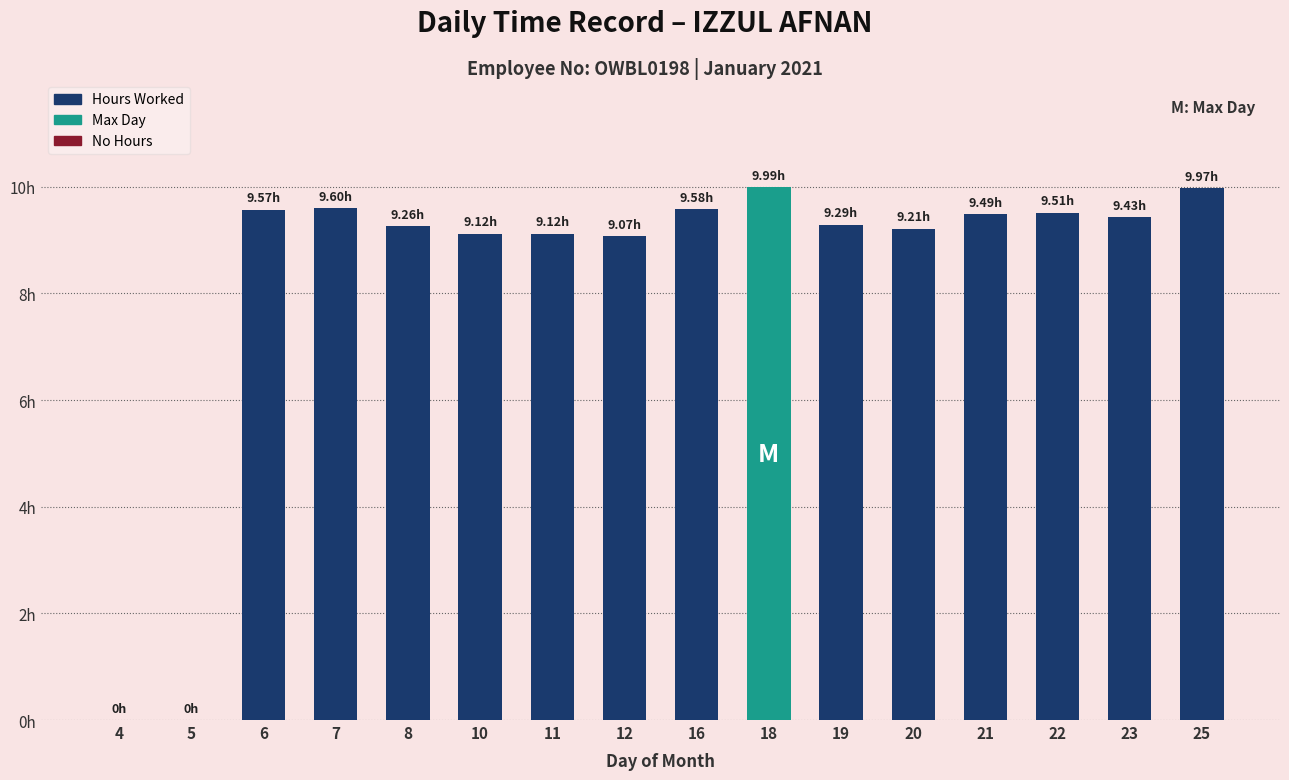

Is it true that the value at 21 is 13.5?

False